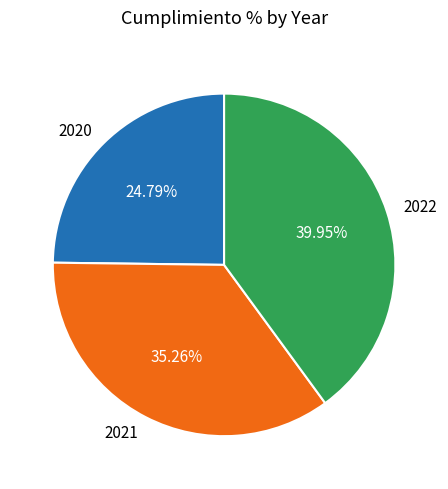

Which category has the smallest portion of the pie?

2020